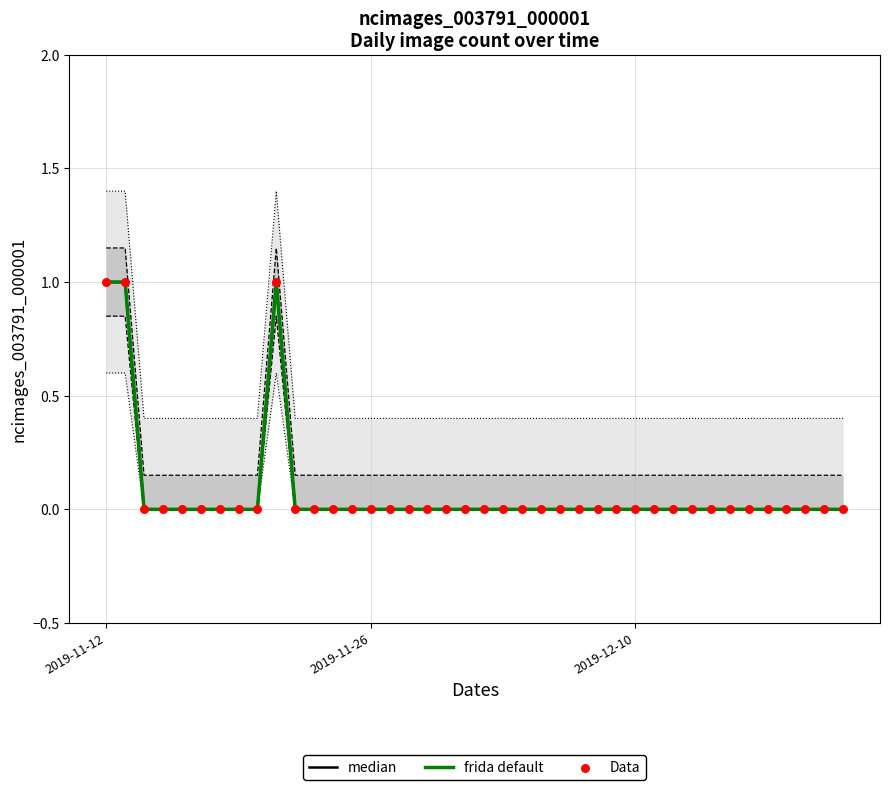

What are all the series names shown in the legend?

median, frida default, Data